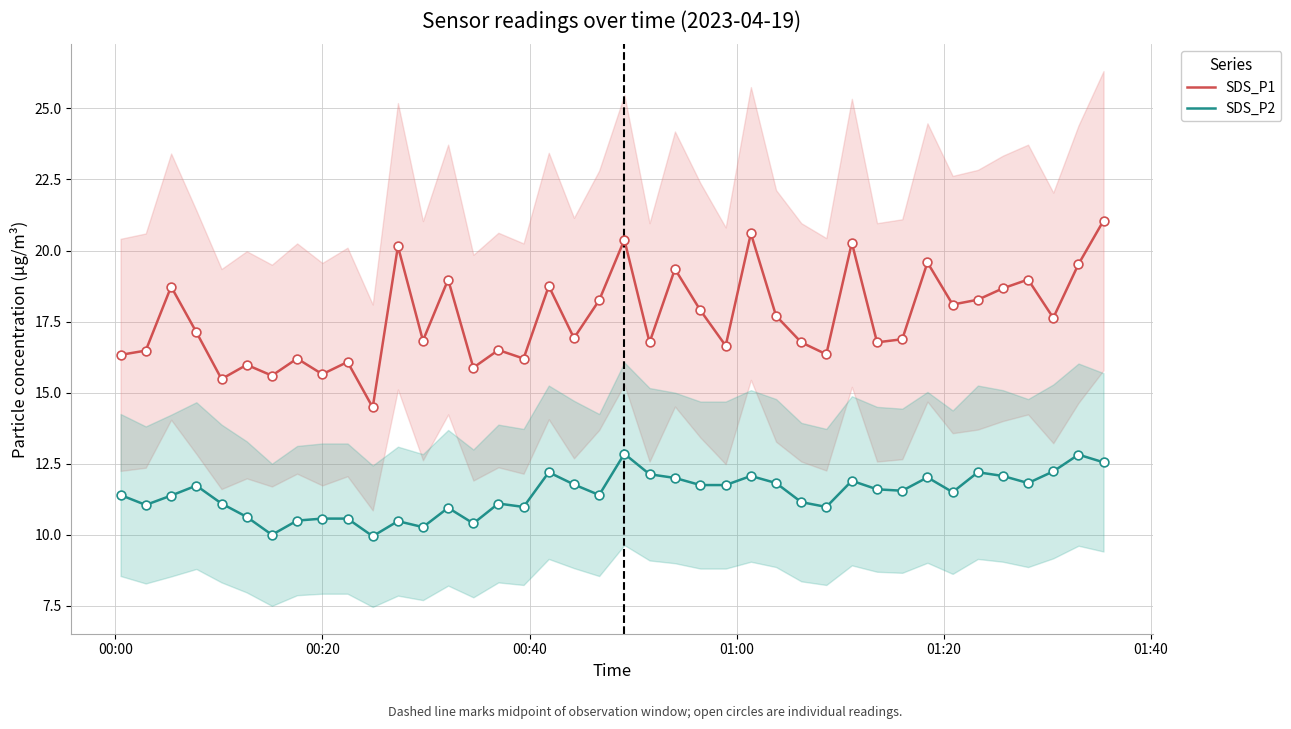

Which series has the largest total across all categories?

SDS_P1